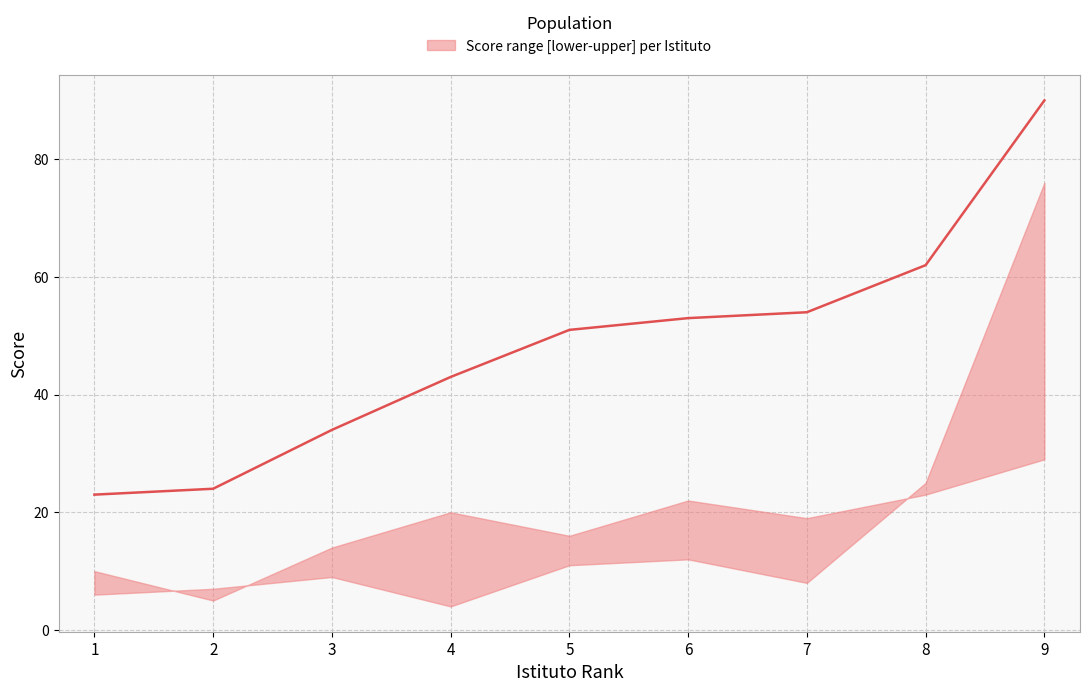

Read the value at 9, to the nearest 10.

90